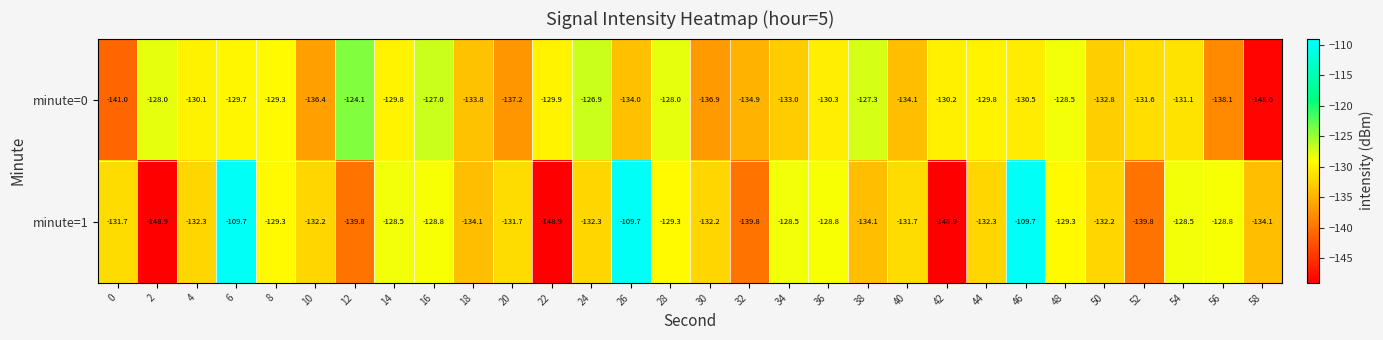

Between 20 and 30, which series saw the biggest shift?

minute=1